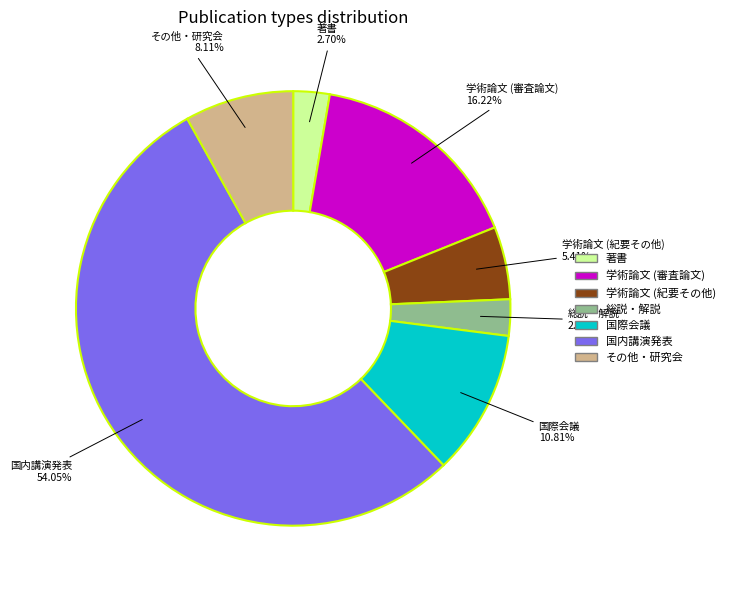

To the nearest percent, what is the combined percentage of 著書 and 学術論文 (紀要その他)?

8%